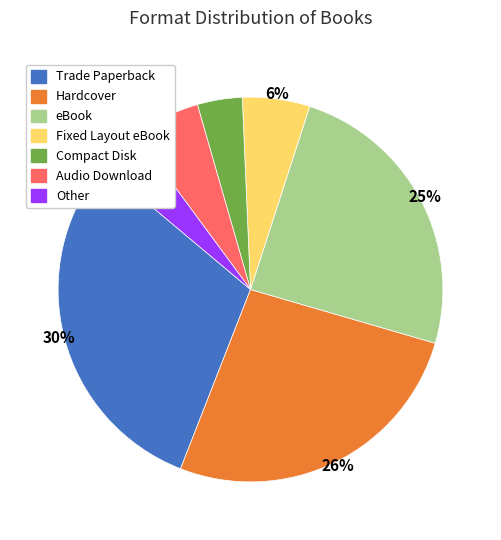

To the nearest percent, what is the average slice percentage?

14%